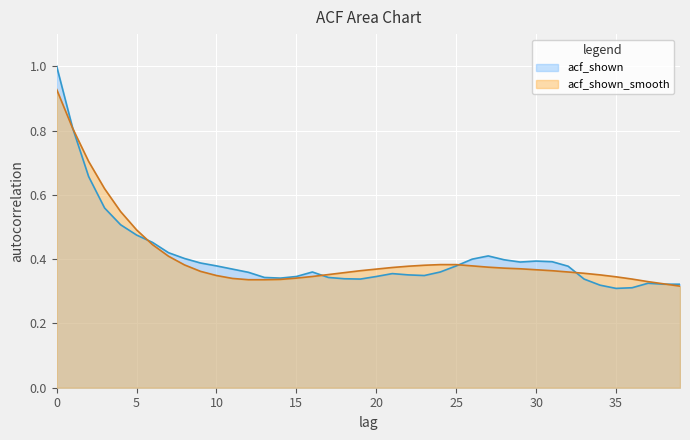

How many lines are shown in the chart?

2